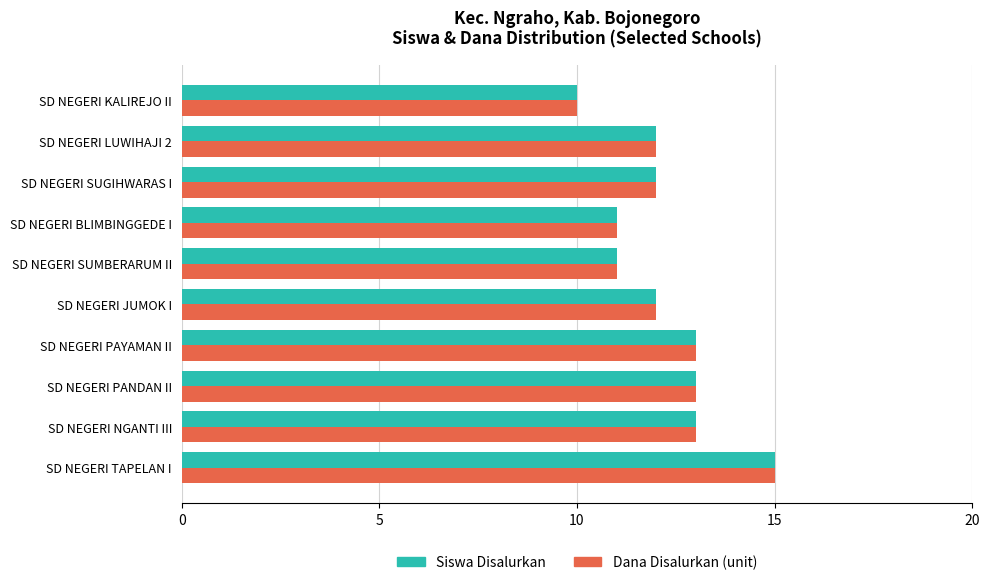

What is the average value of the Dana Disalurkan (unit) series?

12